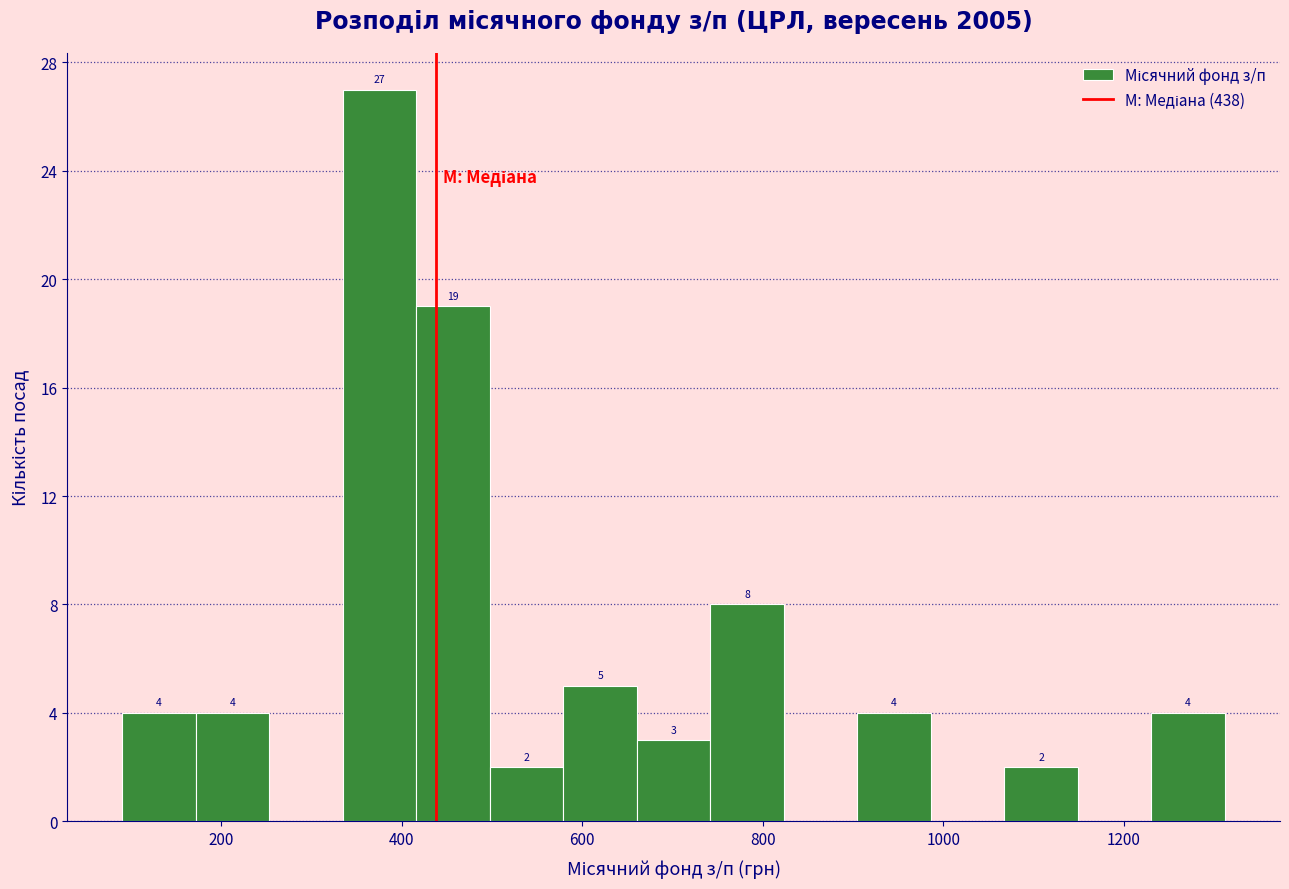

Which range on the x-axis has the tallest bar?

340 to 420